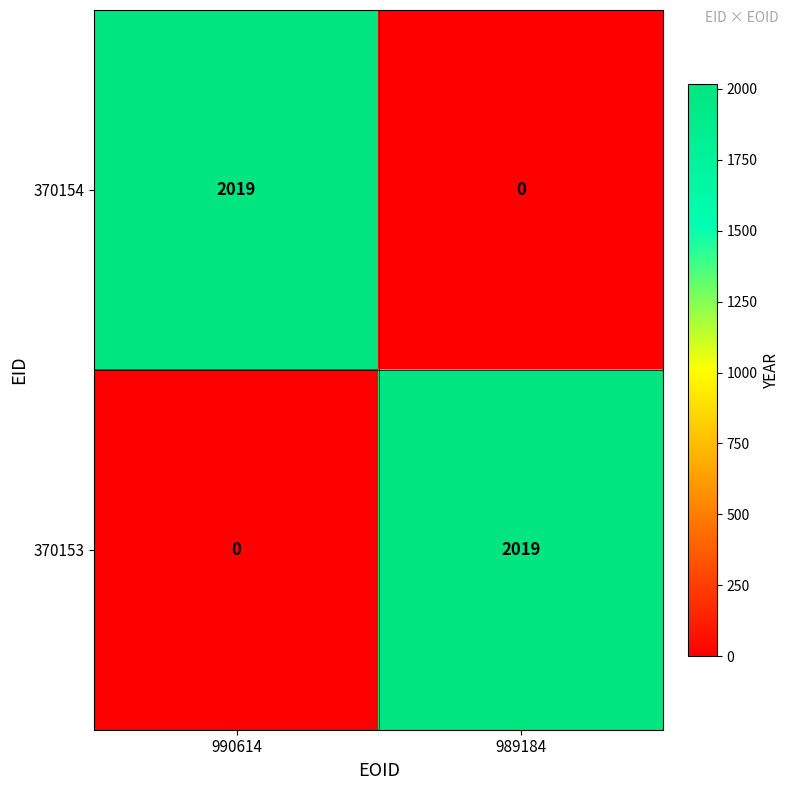

What is the sum of all 370153 values?

2019